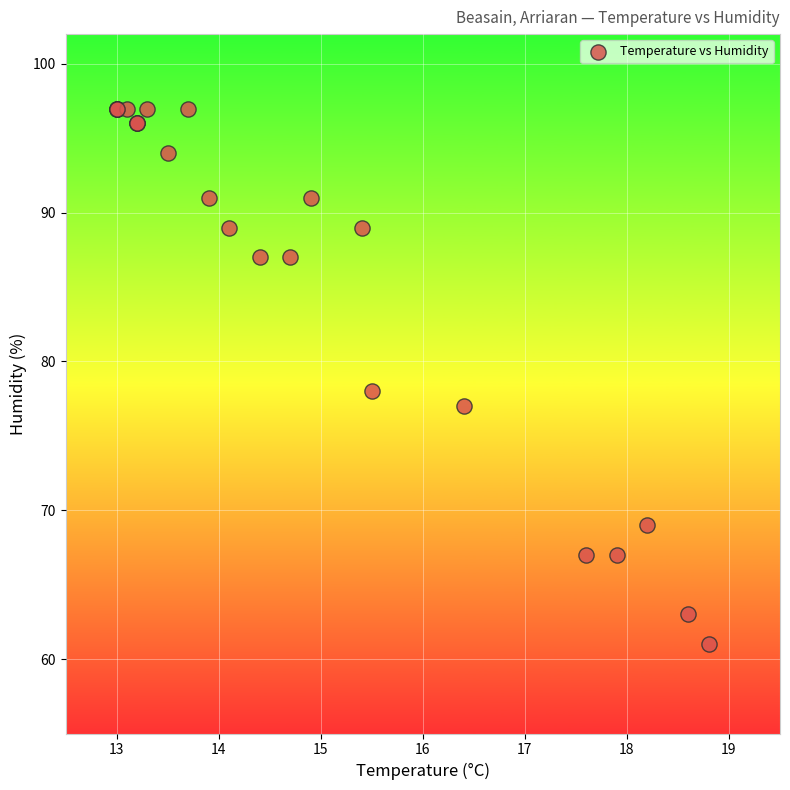

What Y value in the scatter plot is closest to 79?

78